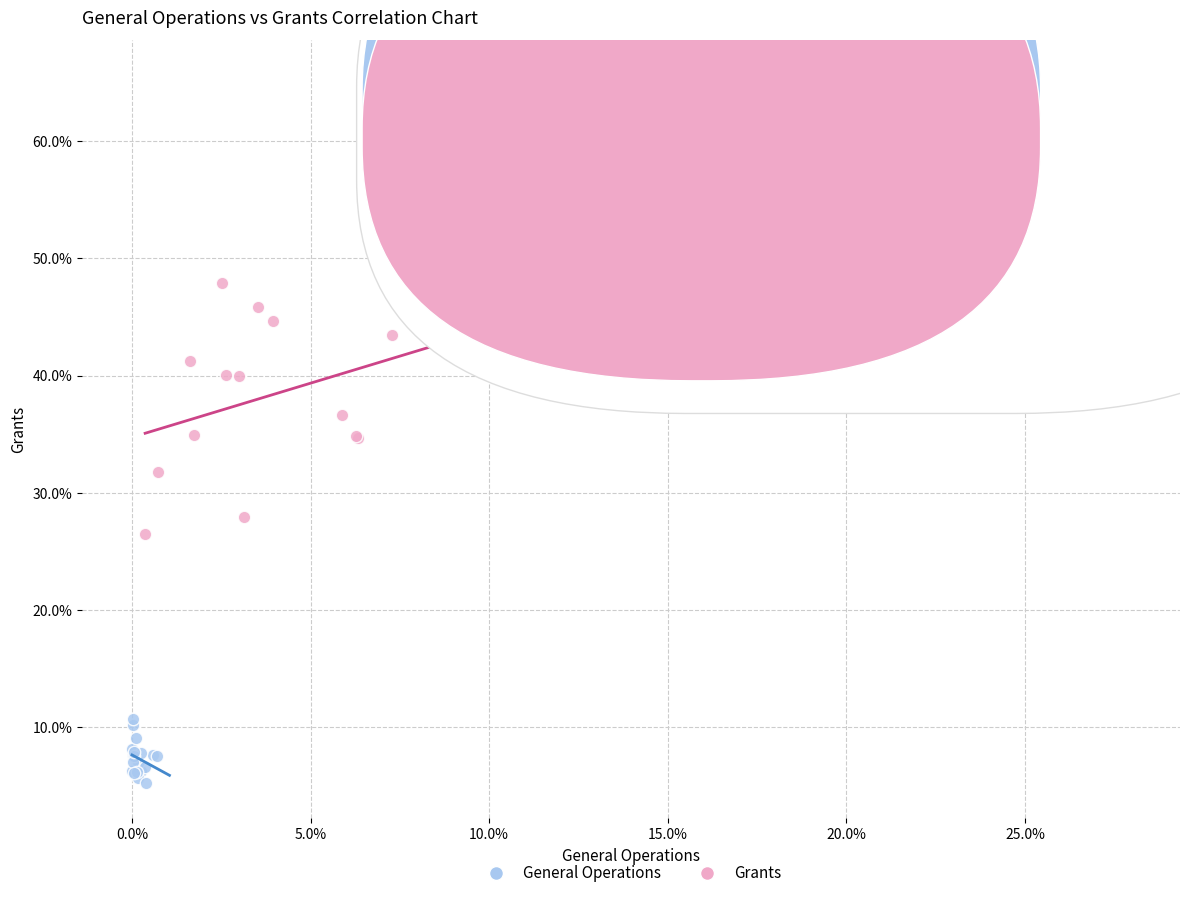

Which series contains the highest Y value?

Grants